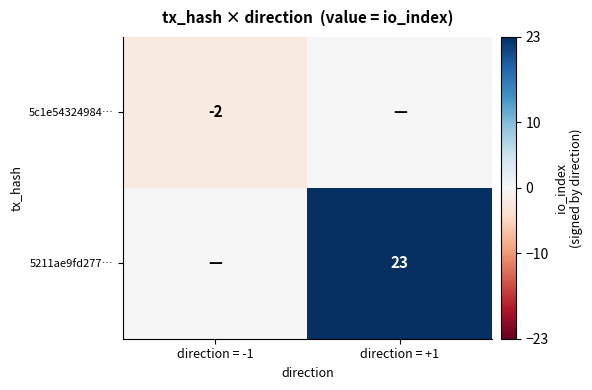

The value of 5c1e54324984… at direction = -1 is -2. True or false?

True